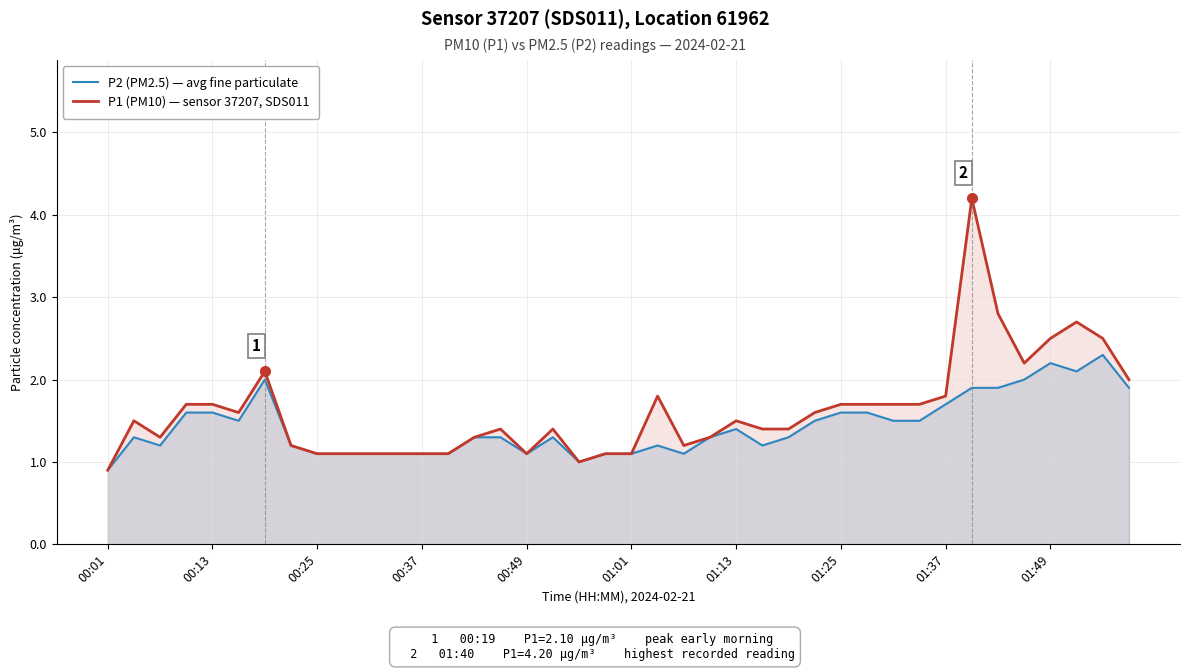

List the series in order of their peak value, lowest first.

P2 (PM2.5) — avg fine particulate, P1 (PM10) — sensor 37207, SDS011